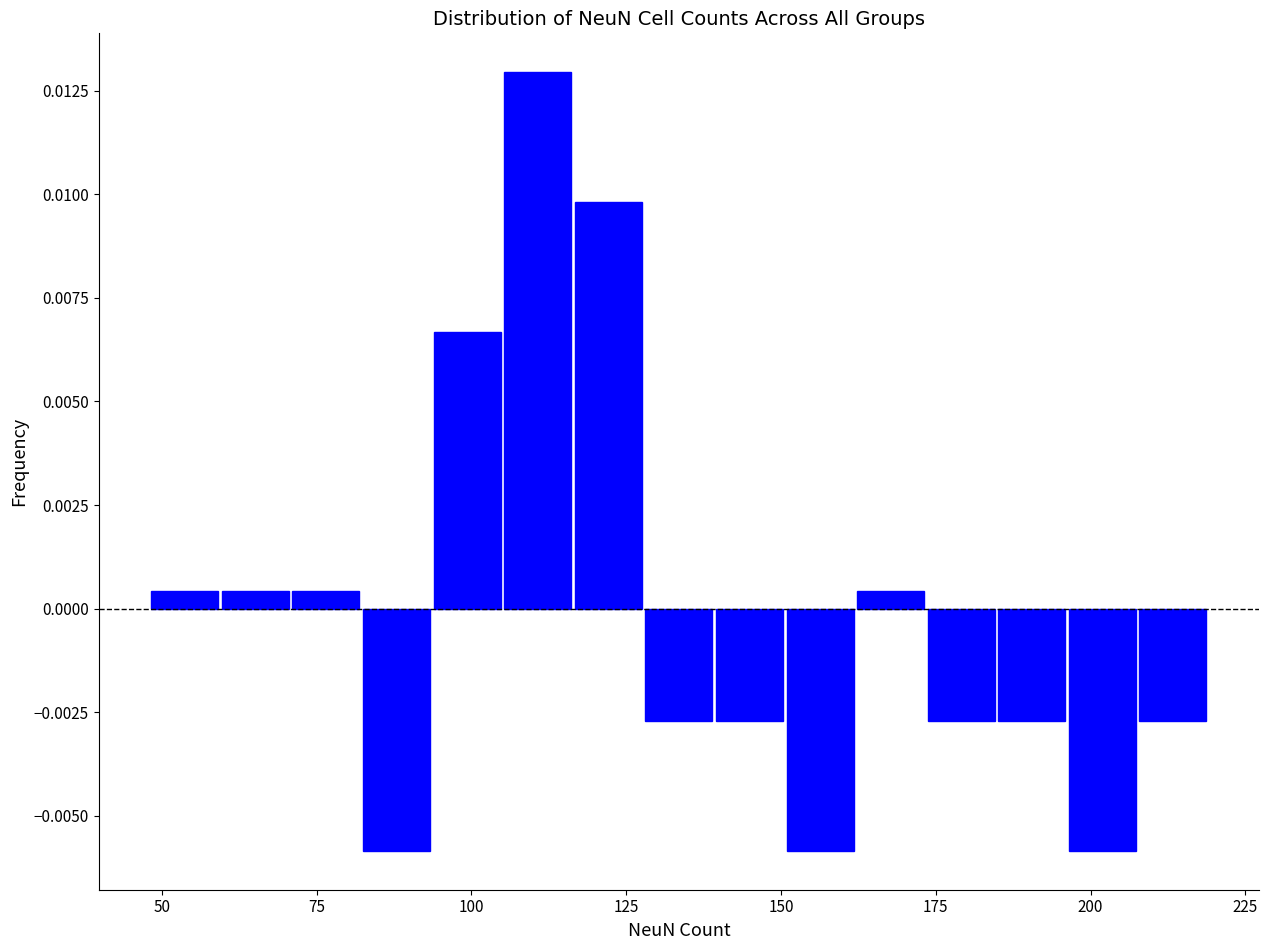

Around what value on the x-axis is the tallest bar? Give the approximate position of its centre, as read against the axis.

110